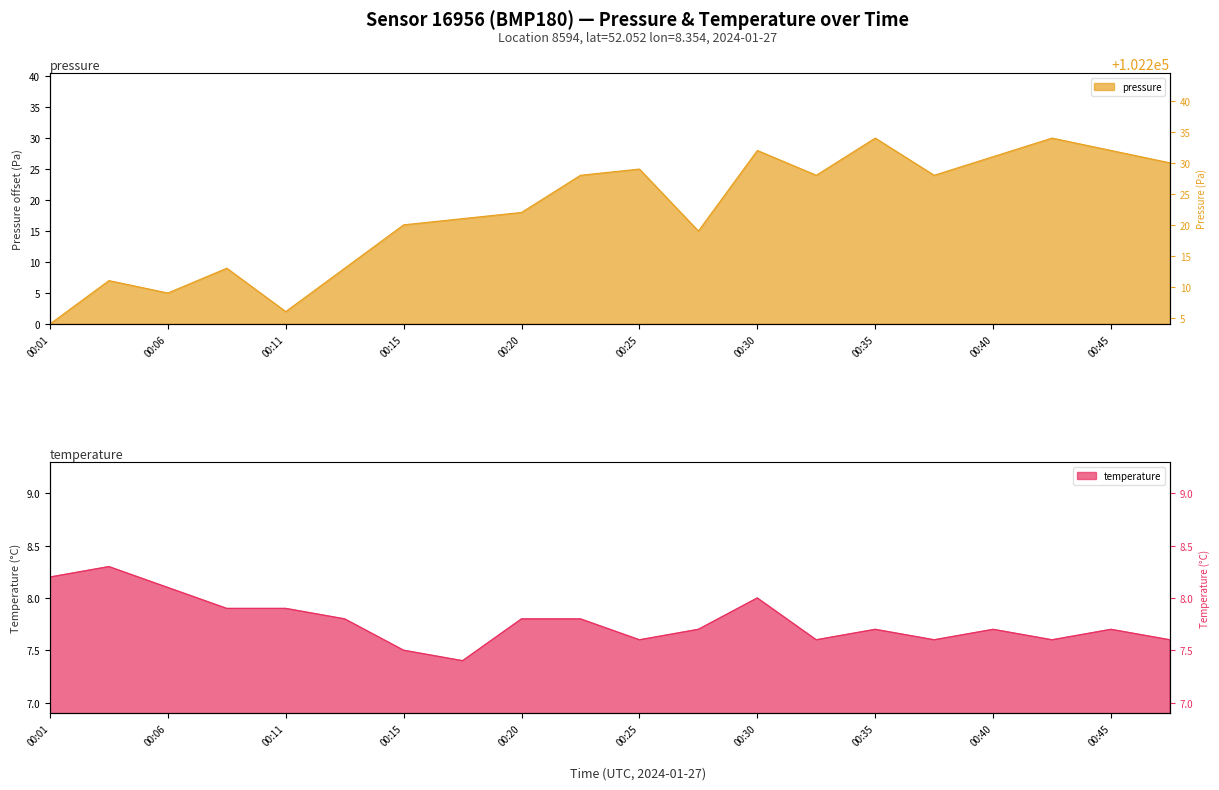

What is the value of the pressure point at the 10th from the left?

24.0